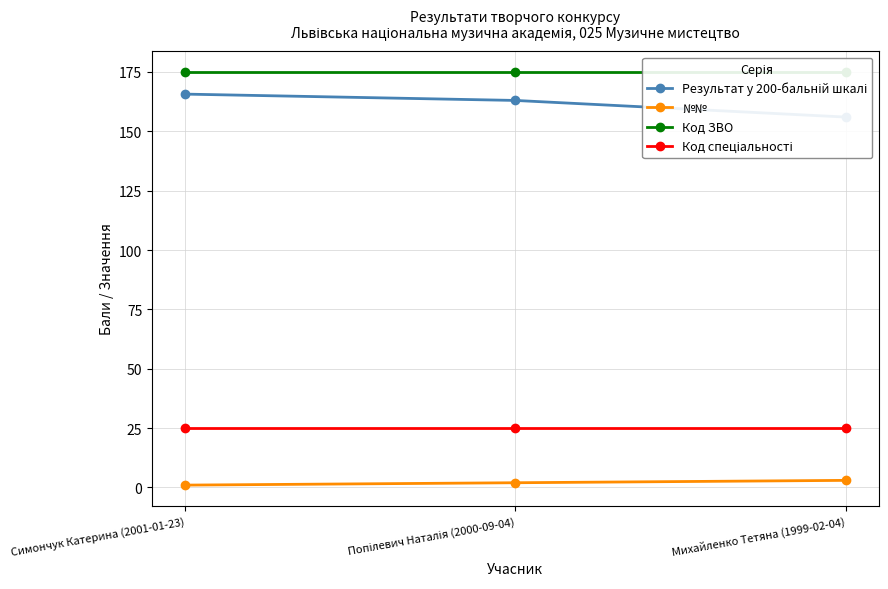

What is the difference between the highest and lowest values at Михайленко Тетяна (1999-02-04)?

172.0